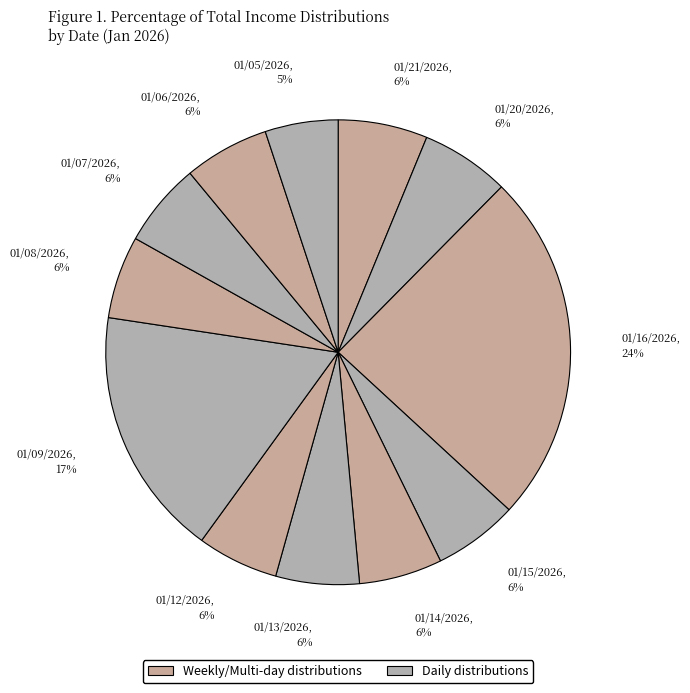

Is there a majority slice in this chart?

No